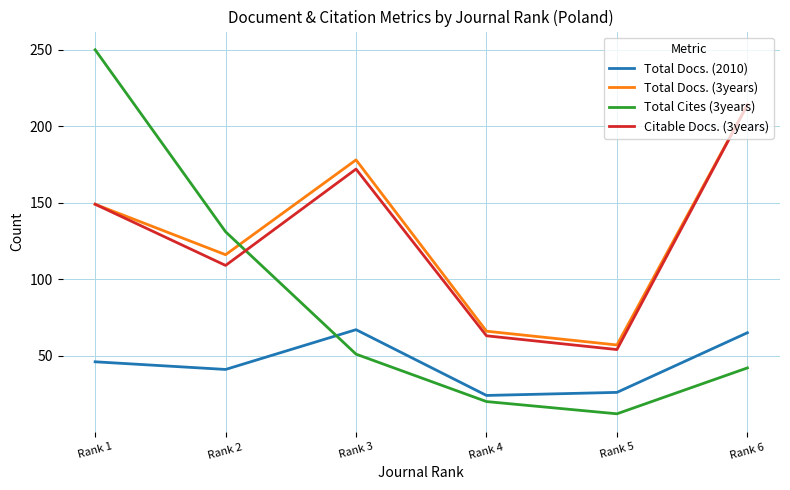

What is the maximum value shown in the chart?

250